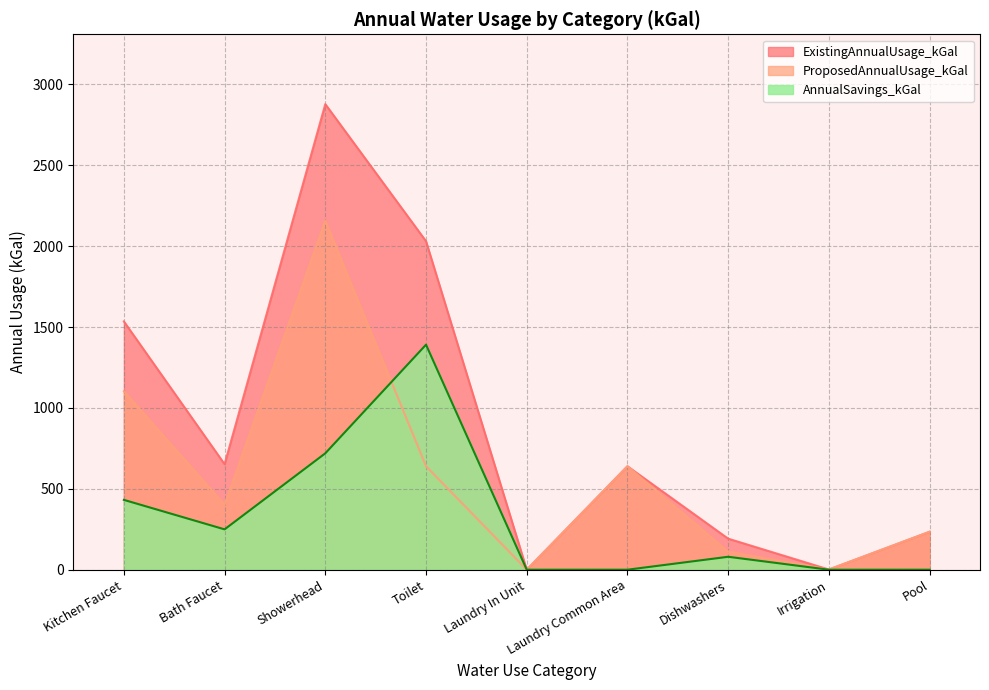

Reading right to left, transcribe all the data shown in this chart.

ExistingAnnualUsage_kGal: 234.5	1.2	191.8	639.5	0.0	2030.3	2877.7	652.3	1534.8
ProposedAnnualUsage_kGal: 234.5	1.2	111.9	639.5	0.0	639.5	2158.2	402.9	1103.1
AnnualSavings_kGal: 0.0	0.0	79.9	0.0	0.0	1390.9	719.4	249.4	431.6